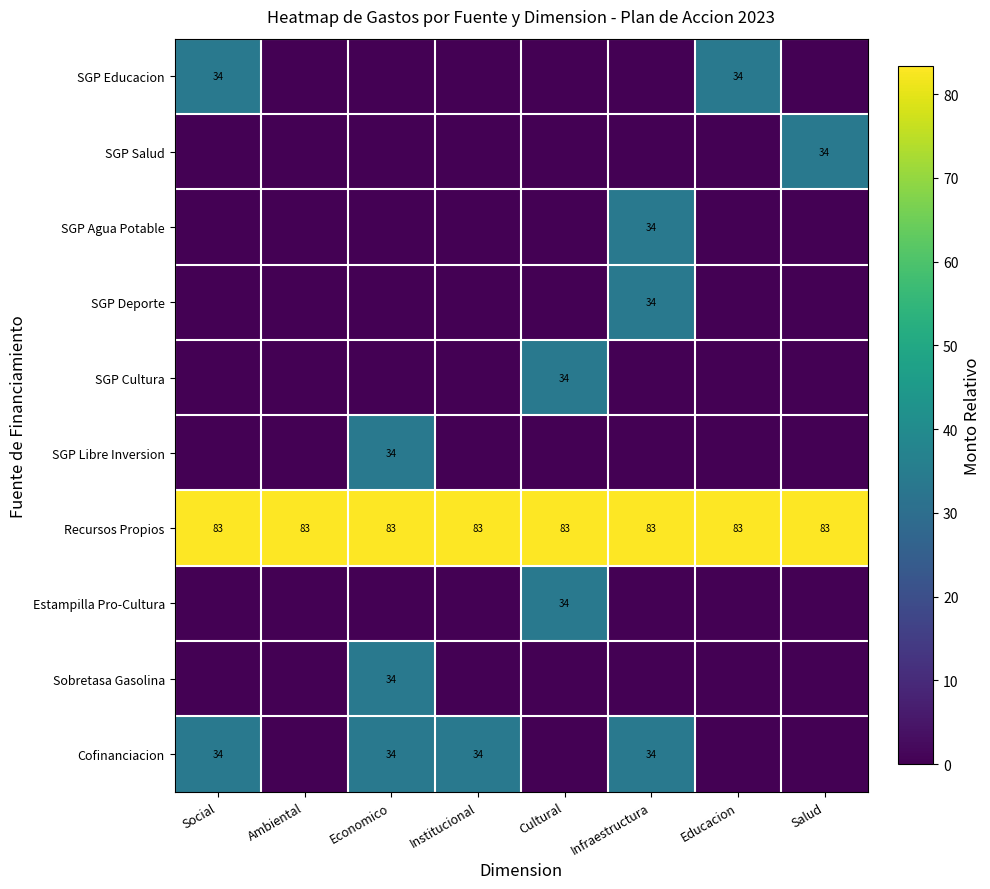

The Estampilla Pro-Cultura series shows 22 at Cultural. True or false?

False